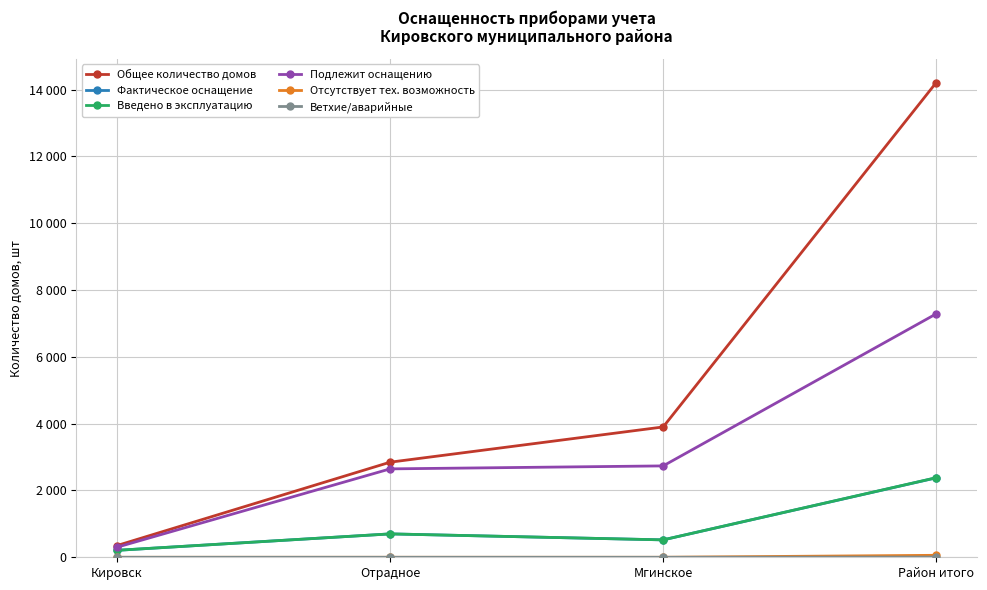

True or false: Отсутствует тех. возможность and Введено в эксплуатацию intersect in this chart.

False